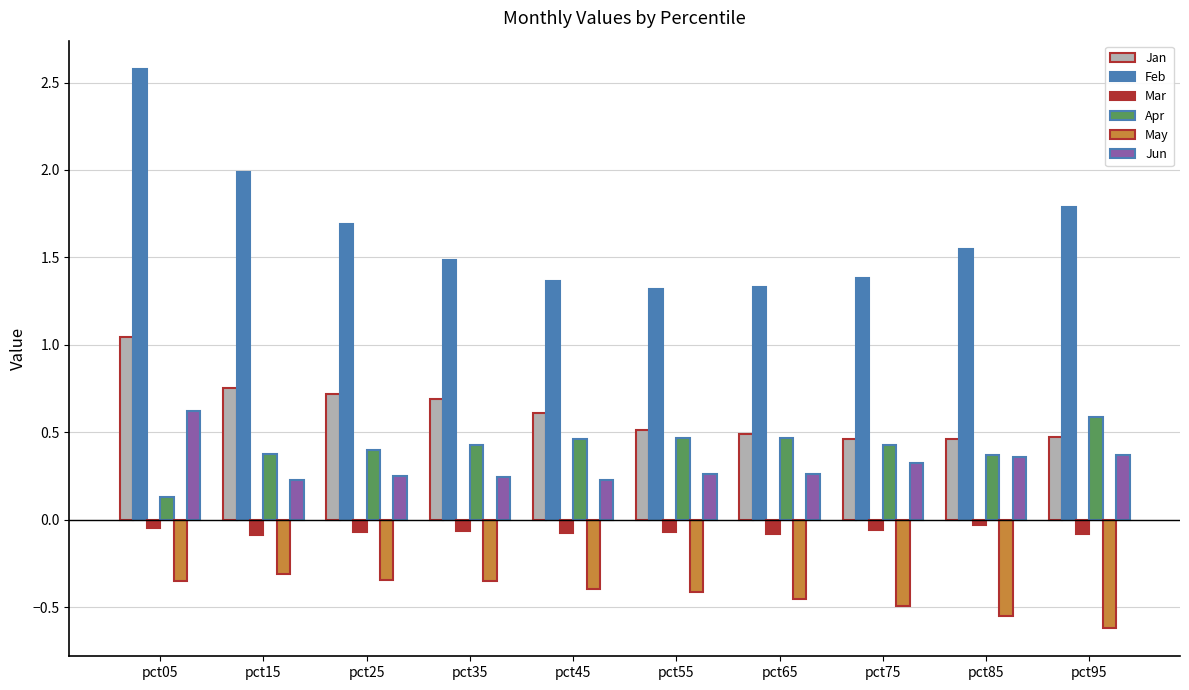

What are all the series names shown in the legend?

Jan, Feb, Mar, Apr, May, Jun